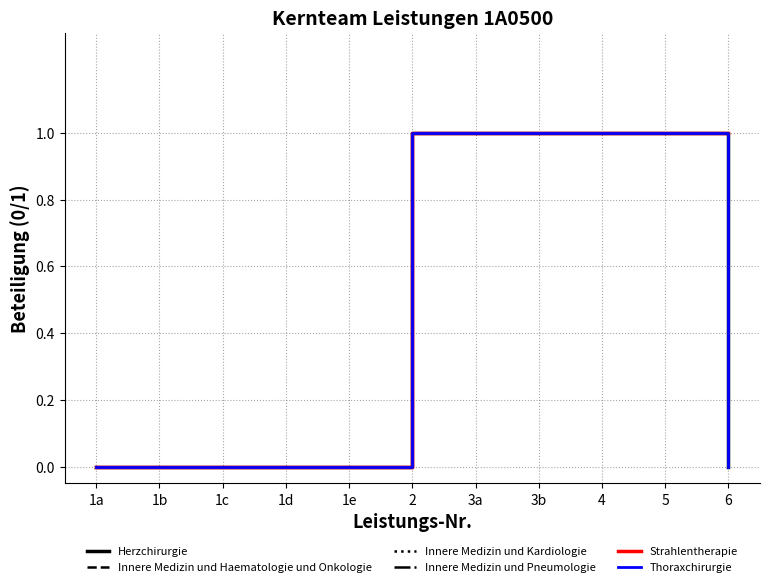

Which has a higher value, 1c or 3a?

3a